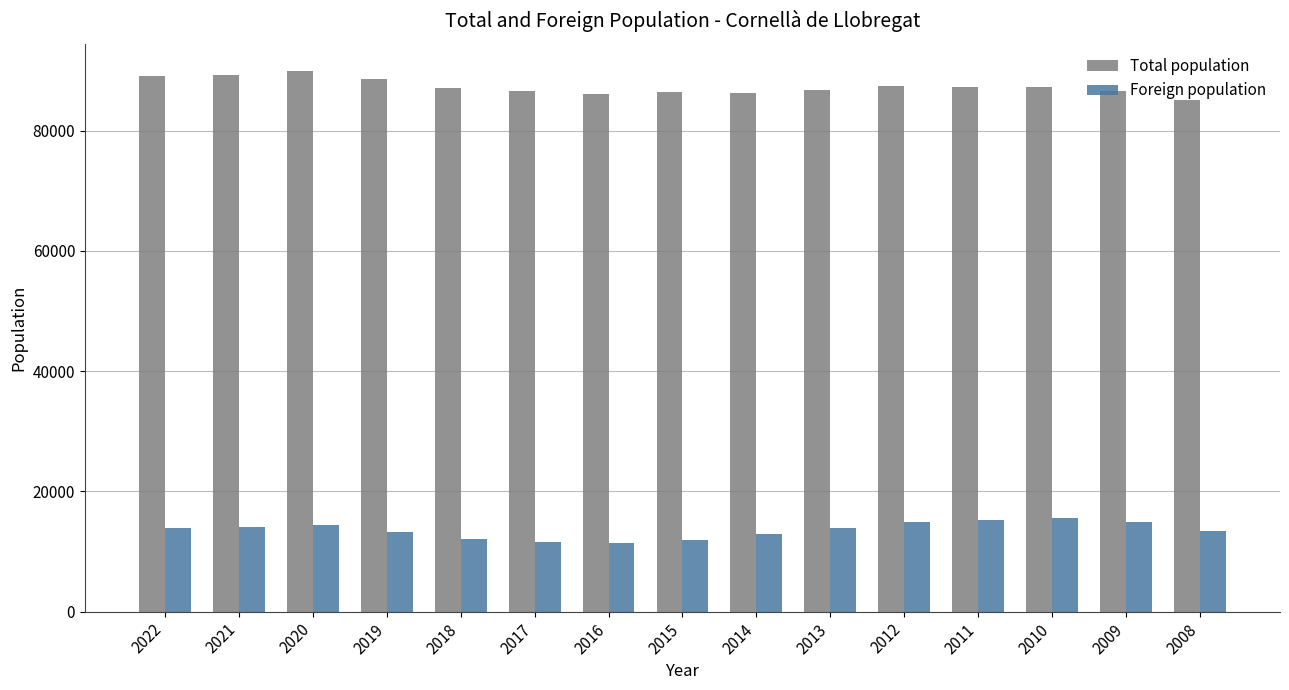

At how many categories does at least one series exceed 44405?

15